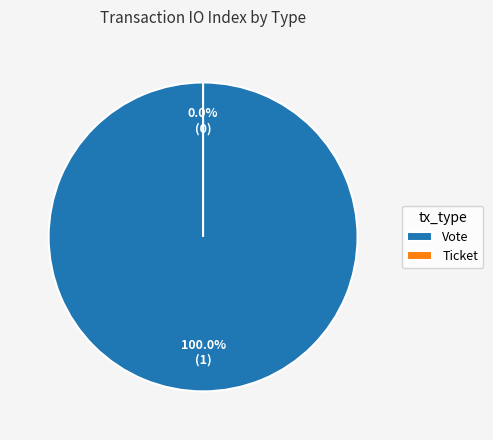

What percentage is the Vote slice, to the nearest percent?

100%